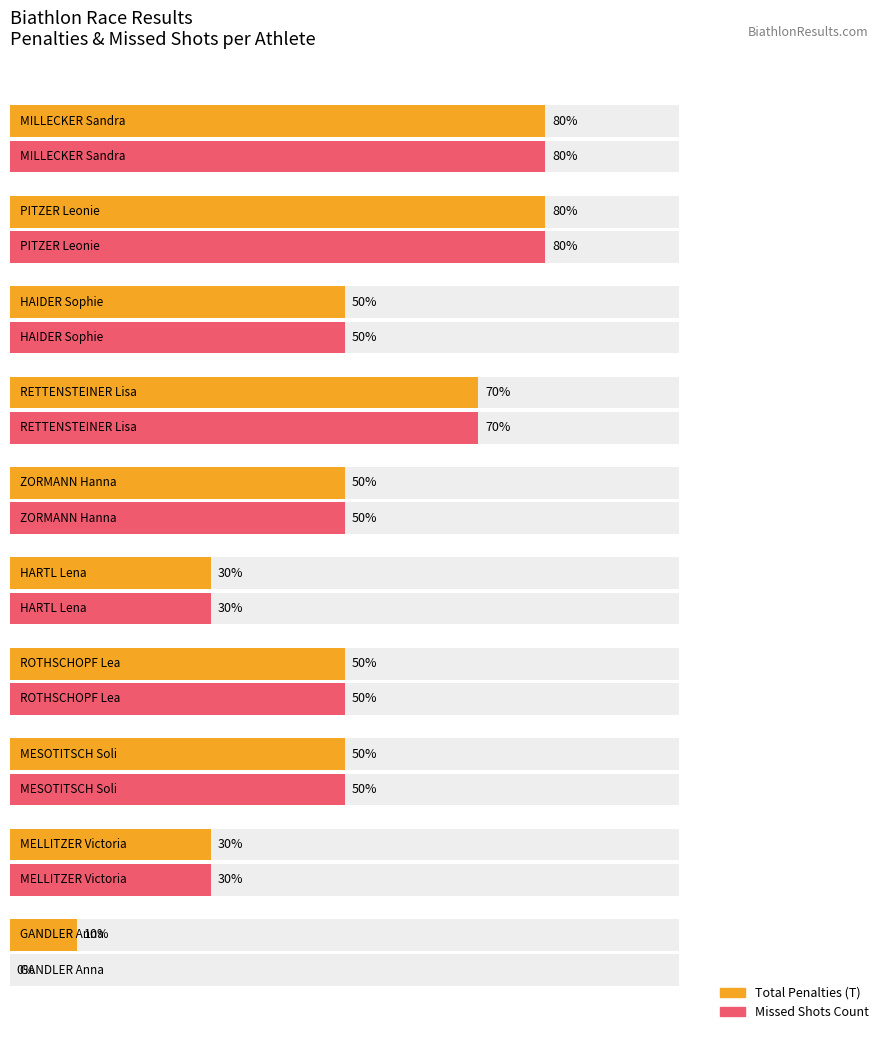

True or false: Total Penalties (T) has a value of 8 at 5.

False